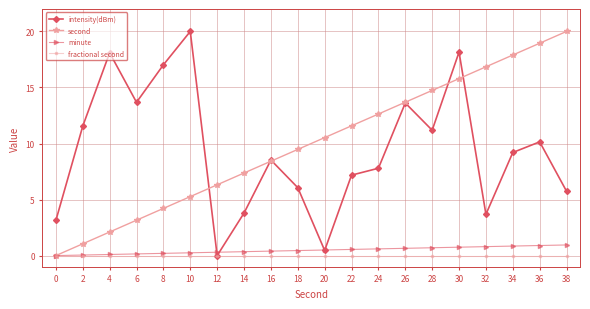

What is the total value across all series at 28?

26.6